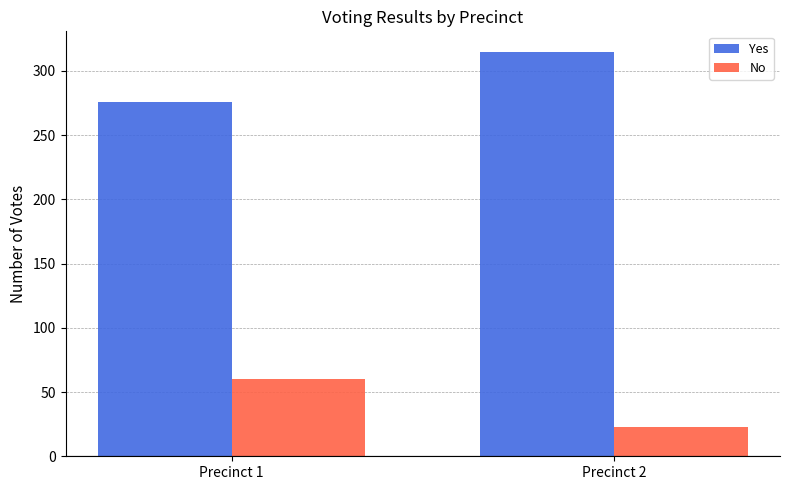

At which label does No reach its minimum?

Precinct 2